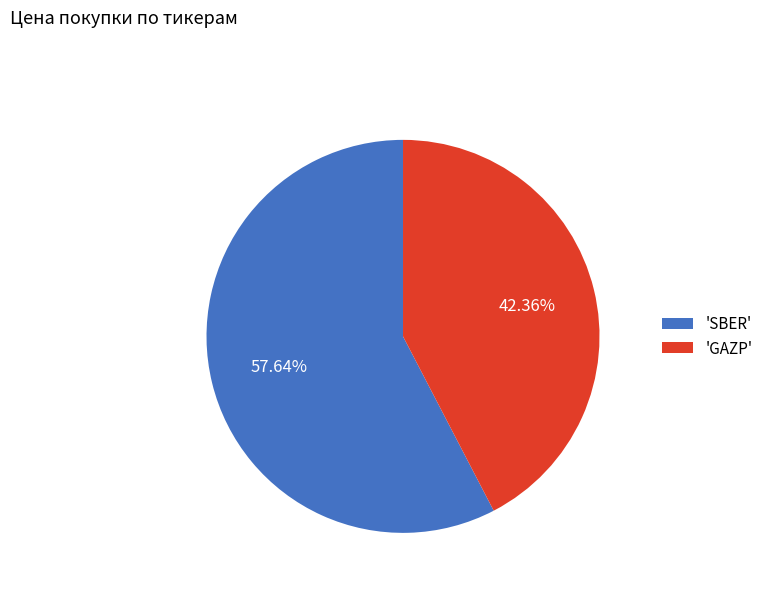

To the nearest percent, what is the average slice percentage?

50%